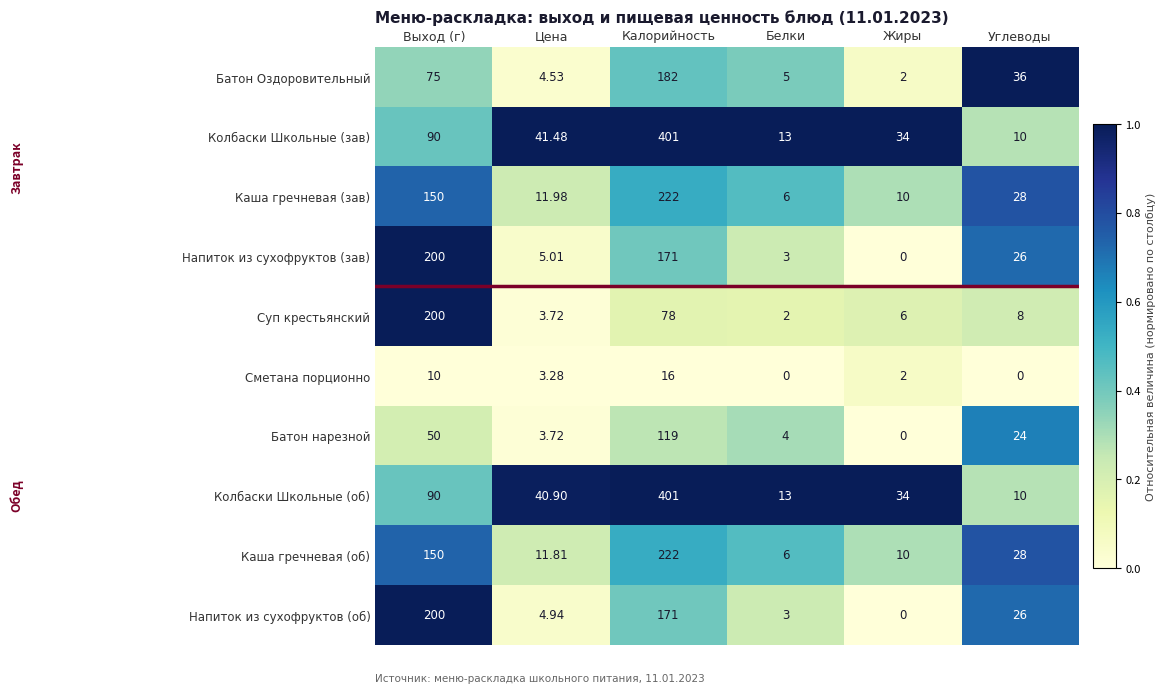

Between Белки and Углеводы, which series saw the biggest shift?

Батон Оздоровительный